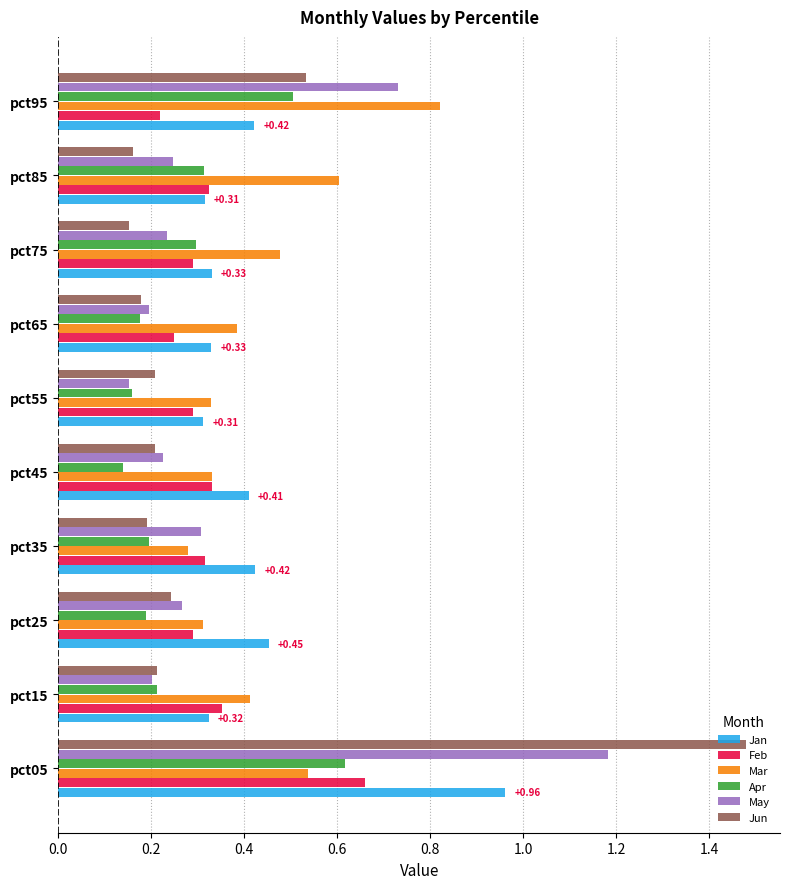

Which series has the widest spread of values?

Jun